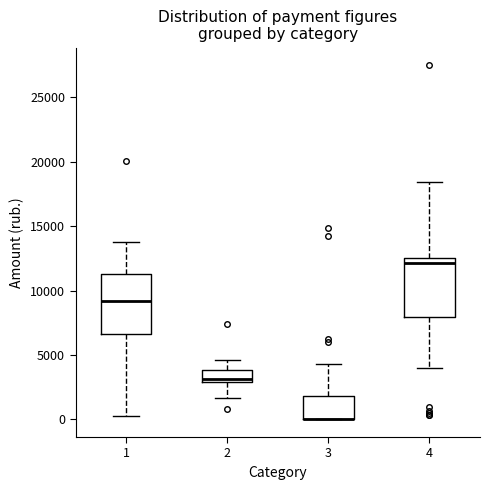

Reading left to right, transcribe this box plot: for each box, give where its median line is, the range the box spans, and where its two whiskers end, as read against the y-axis. The values are not printed on the chart, so give them approximately, as read against the axis.

1: median 9000, box 6500 to 11500, whiskers 0 to 13500
2: median 3000 (just above the box's lower edge), box 3000 to 4000, whiskers 1500 to 4500
3: median 0 (drawn on the box's lower edge), box 0 to 2000, whiskers 0 to 4500
4: median 12000, box 8000 to 12500, whiskers 4000 to 18500